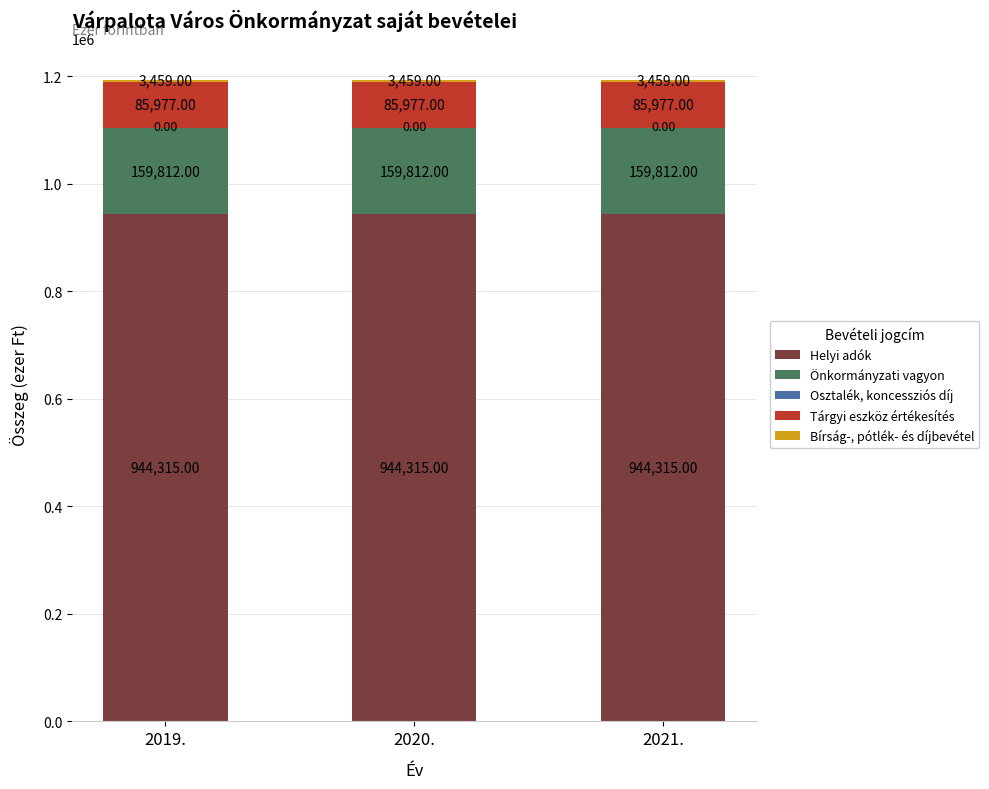

Count the number of categories in the chart.

3